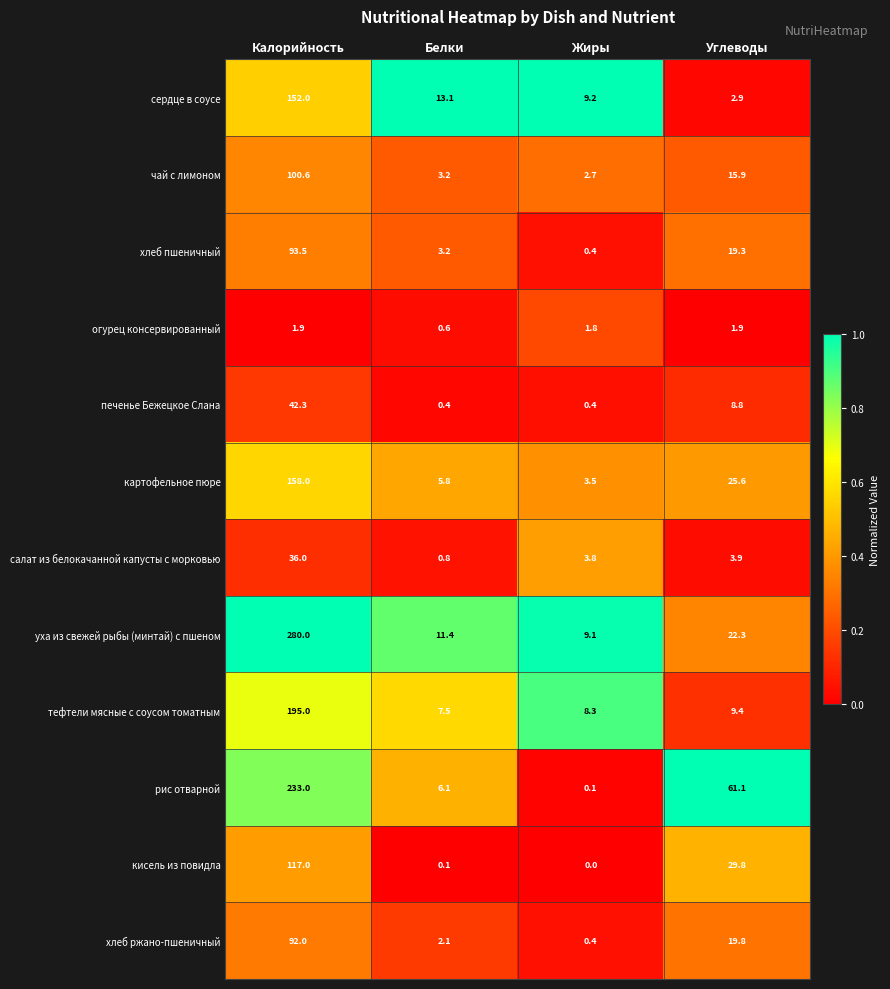

What is the greatest value displayed?

280.0